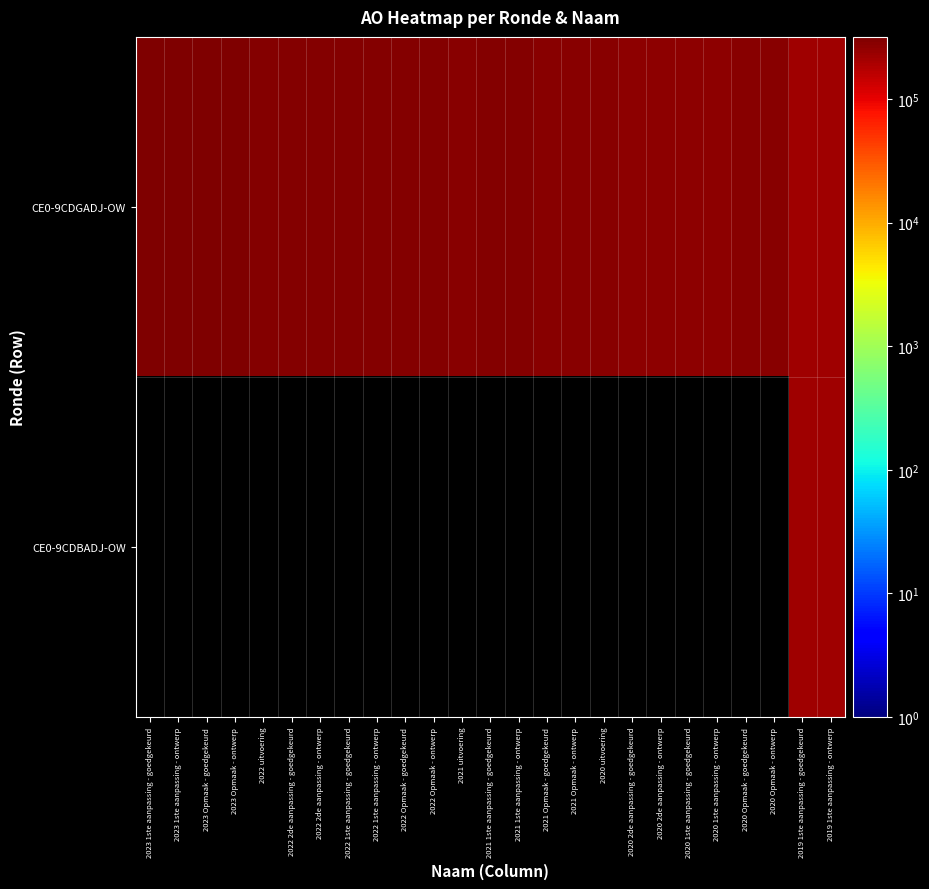

Reading right to left, list all the values displayed in this chart.

CE0-9CDGADJ-OW: 2019 1ste aanpassing - ontwerp=223543	2019 1ste aanpassing - goedgekeurd=223543	2020 Opmaak - ontwerp=282322	2020 Opmaak - goedgekeurd=282322	2020 1ste aanpassing - ontwerp=272281	2020 1ste aanpassing - goedgekeurd=272281	2020 2de aanpassing - ontwerp=272837	2020 2de aanpassing - goedgekeurd=272837	2020 uitvoering=275724	2021 Opmaak - ontwerp=281945	2021 Opmaak - goedgekeurd=281945	2021 1ste aanpassing - ontwerp=288411	2021 1ste aanpassing - goedgekeurd=288411	2021 uitvoering=276764	2022 Opmaak - ontwerp=289648	2022 Opmaak - goedgekeurd=289648	2022 1ste aanpassing - ontwerp=288476	2022 1ste aanpassing - goedgekeurd=288476	2022 2de aanpassing - ontwerp=288476	2022 2de aanpassing - goedgekeurd=288476	2022 uitvoering=291207	2023 Opmaak - ontwerp=316784	2023 Opmaak - goedgekeurd=316784	2023 1ste aanpassing - ontwerp=318270	2023 1ste aanpassing - goedgekeurd=318270
CE0-9CDBADJ-OW: 2019 1ste aanpassing - ontwerp=217812	2019 1ste aanpassing - goedgekeurd=217812	2020 Opmaak - ontwerp=0	2020 Opmaak - goedgekeurd=0	2020 1ste aanpassing - ontwerp=0	2020 1ste aanpassing - goedgekeurd=0	2020 2de aanpassing - ontwerp=0	2020 2de aanpassing - goedgekeurd=0	2020 uitvoering=0	2021 Opmaak - ontwerp=0	2021 Opmaak - goedgekeurd=0	2021 1ste aanpassing - ontwerp=0	2021 1ste aanpassing - goedgekeurd=0	2021 uitvoering=0	2022 Opmaak - ontwerp=0	2022 Opmaak - goedgekeurd=0	2022 1ste aanpassing - ontwerp=0	2022 1ste aanpassing - goedgekeurd=0	2022 2de aanpassing - ontwerp=0	2022 2de aanpassing - goedgekeurd=0	2022 uitvoering=0	2023 Opmaak - ontwerp=0	2023 Opmaak - goedgekeurd=0	2023 1ste aanpassing - ontwerp=0	2023 1ste aanpassing - goedgekeurd=0